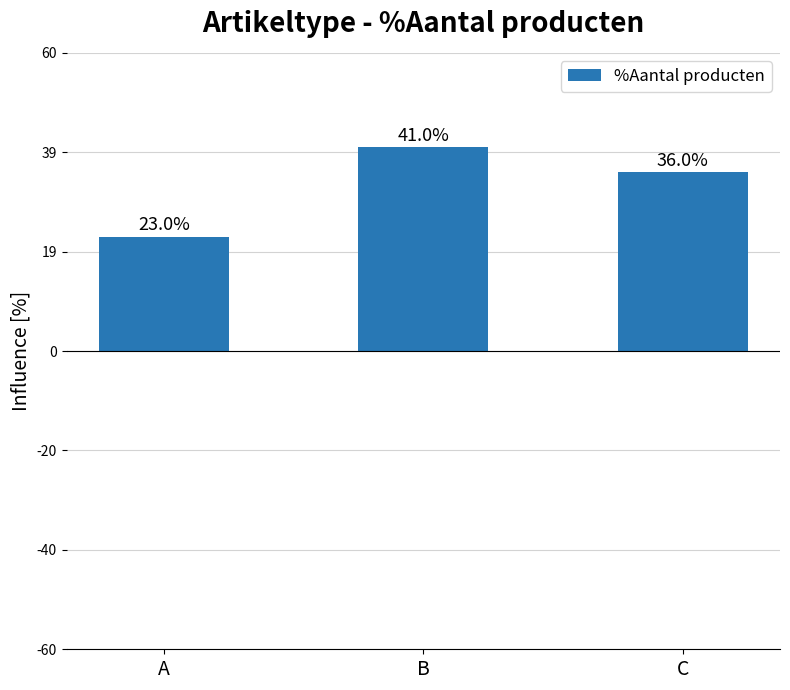

Are the bars horizontal?

No